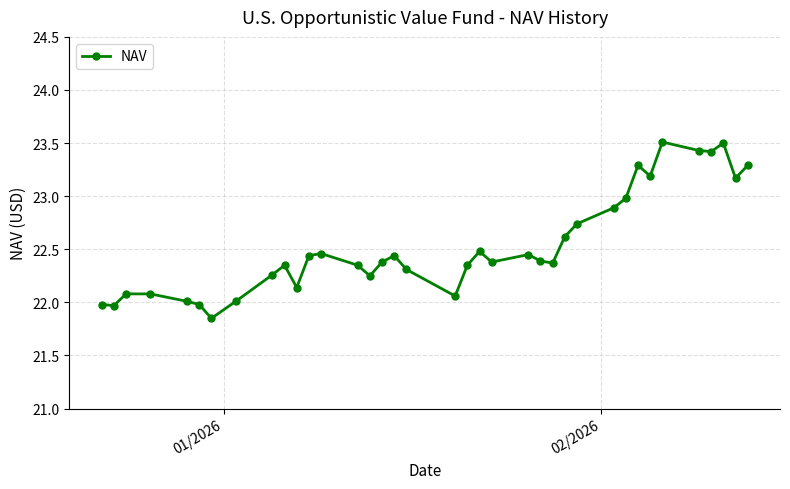

What is the difference between the maximum and minimum values?

1.7